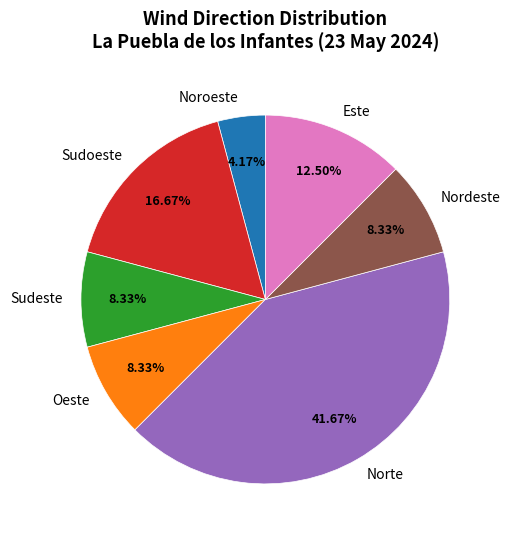

Combined, do Oeste and Sudeste account for over 50%?

No